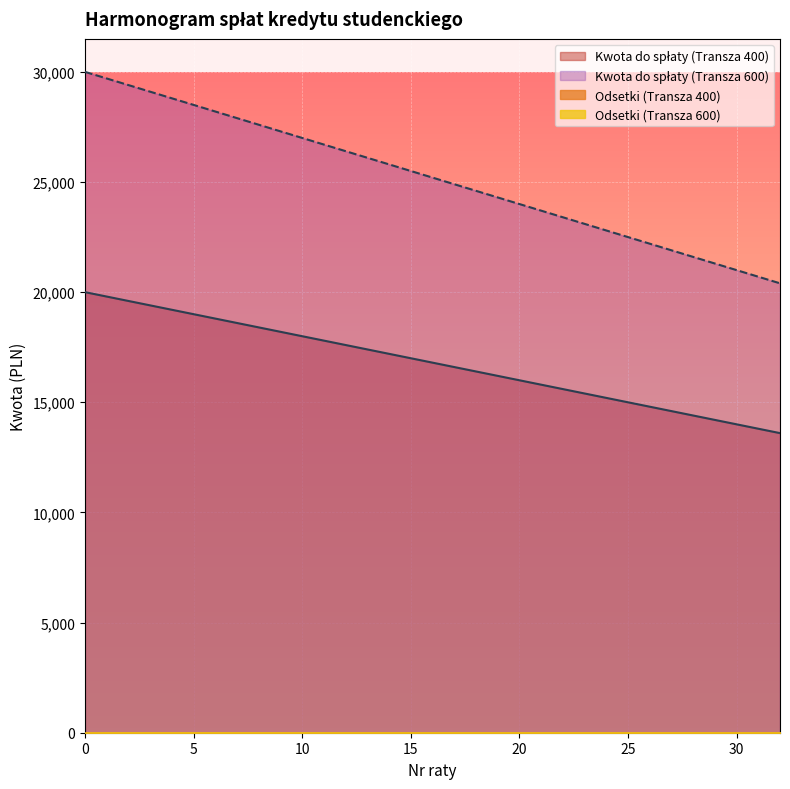

What is the sum of the Kwota do spłaty (Transza 400) values at 4 and 6?

38000